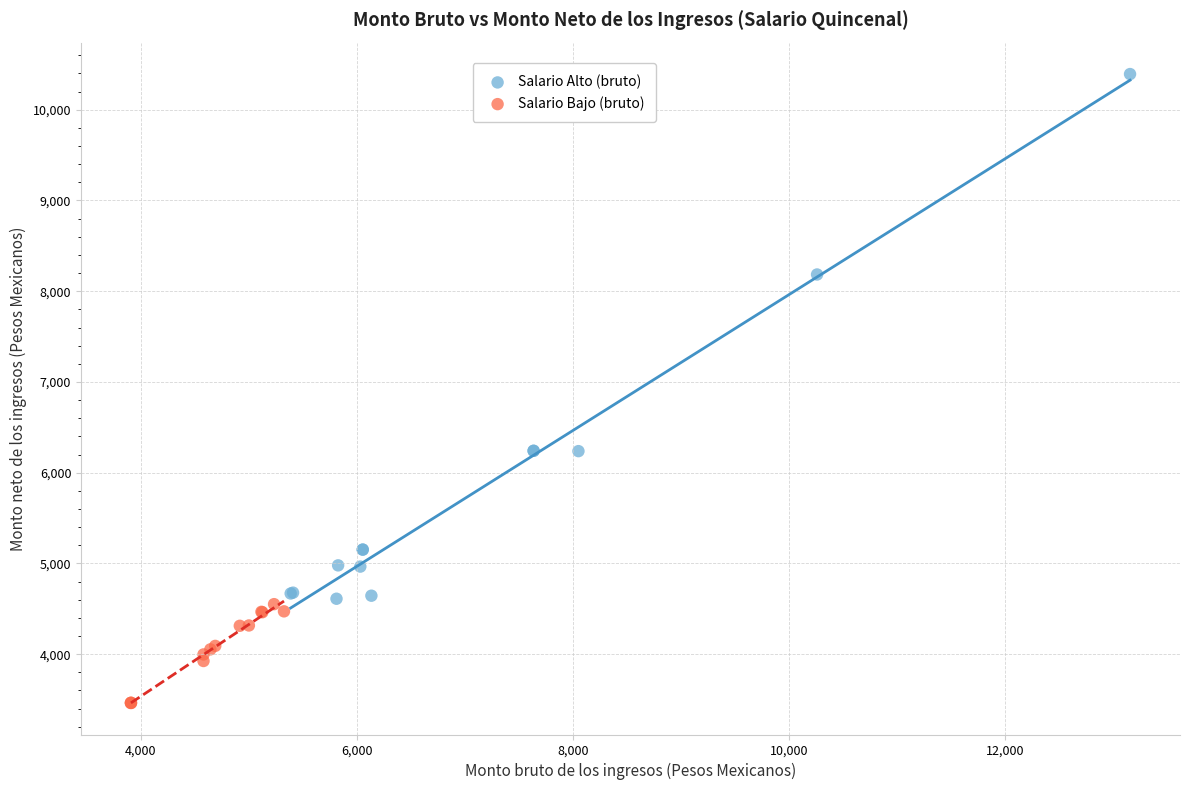

Which series contains the highest Y value?

Salario Alto (bruto)